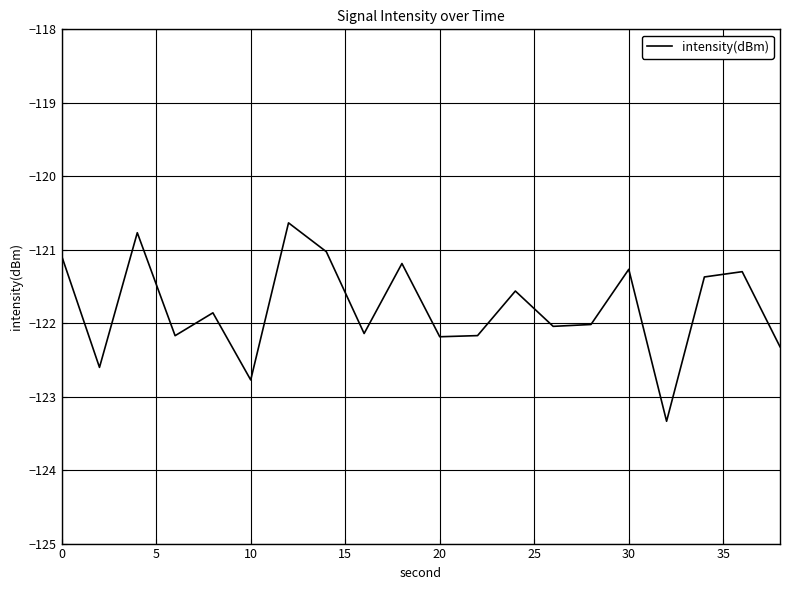

What is the difference between the maximum and minimum values?

2.7